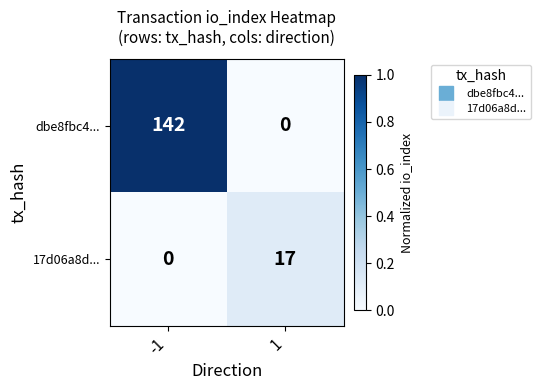

Rank the series by their average value, from highest to lowest.

dbe8fbc4..., 17d06a8d...